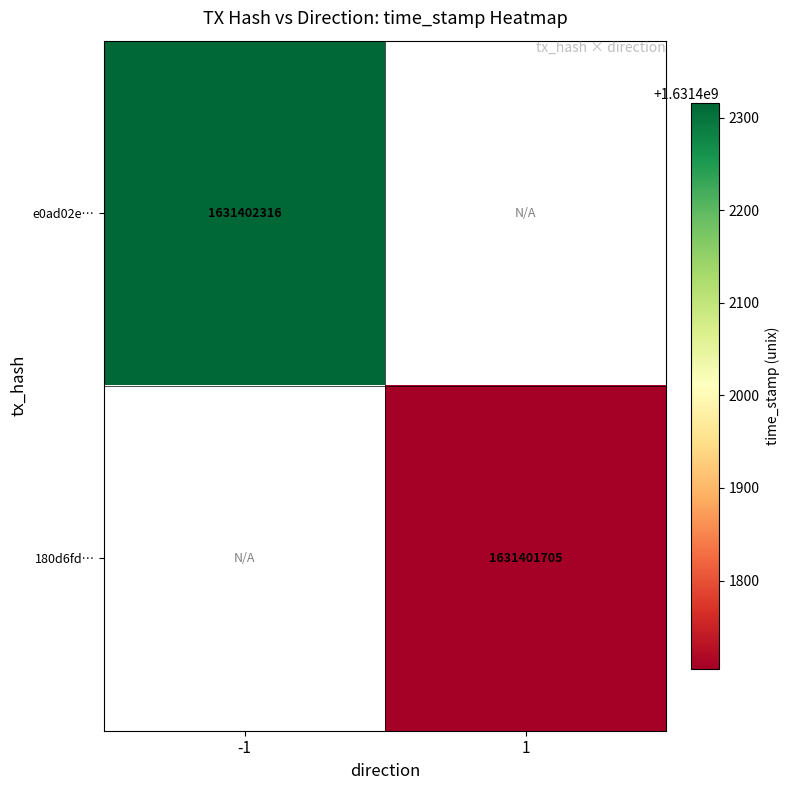

Is the value of e0ad02e0f95ca545c85fff114462ac25b9dec2e at 0 greater than the value of 180d6fdb5226a0627eb9e4e1ec32cd81dd5786c at 1?

No